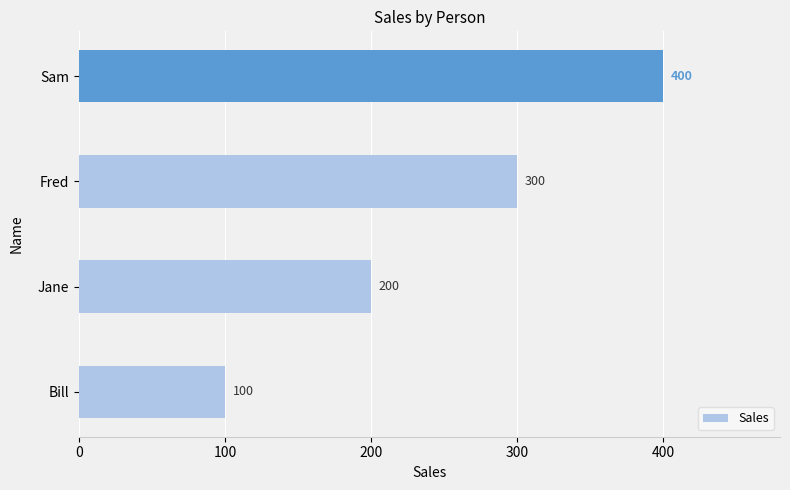

The chart shows a value of 57 at Jane. True or false?

False